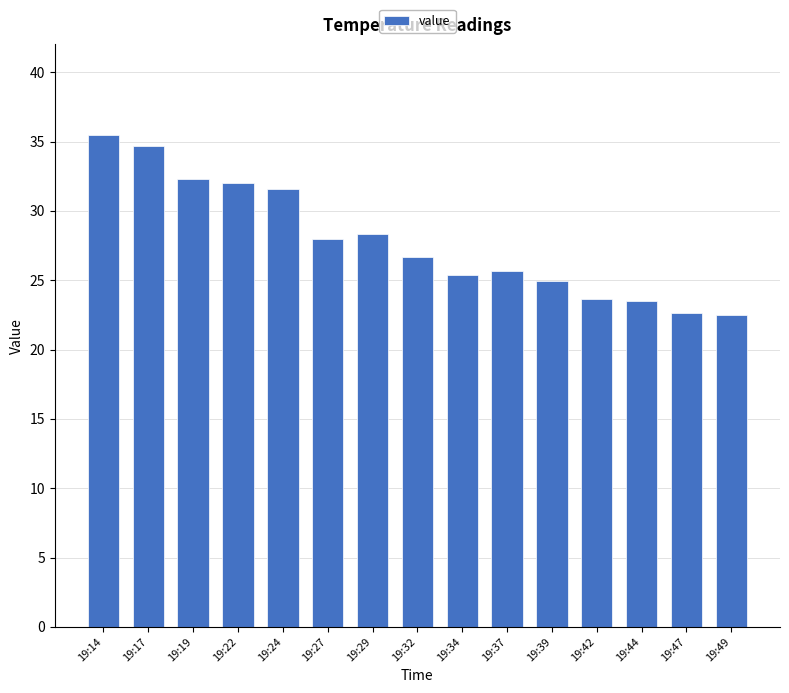

Where does the data first go above 26?

19:14